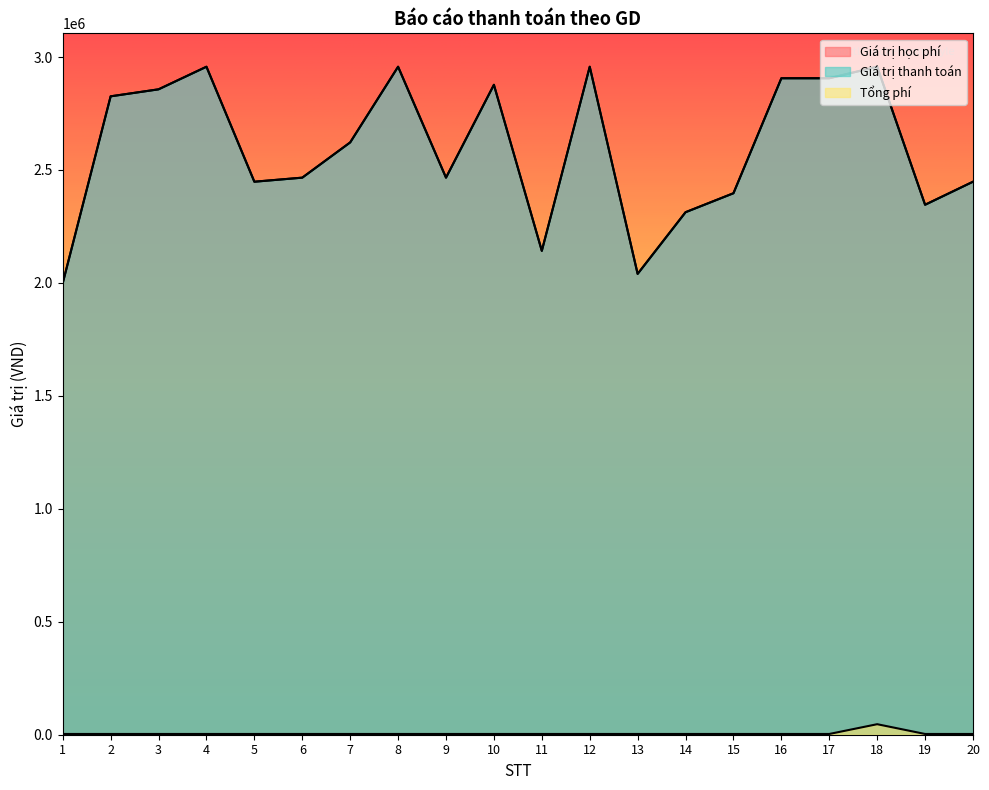

At which category does the chart reach its peak across all series?

4